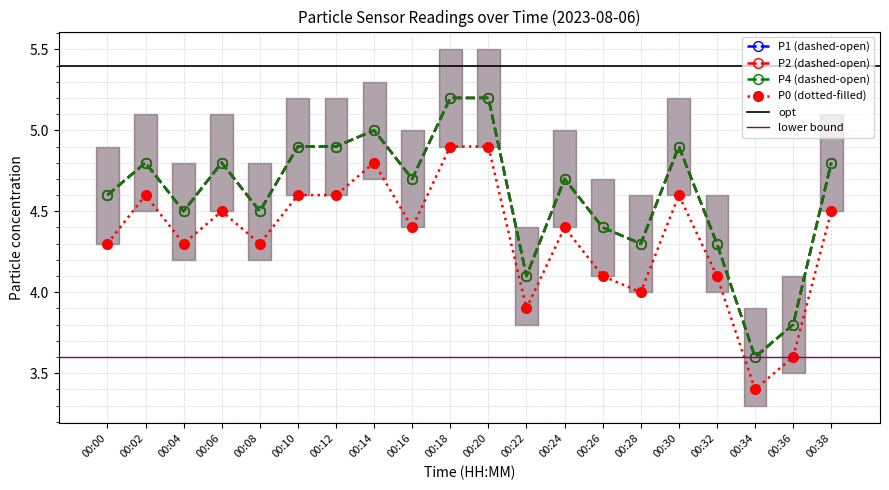

Which series has the largest range (max minus min)?

P1